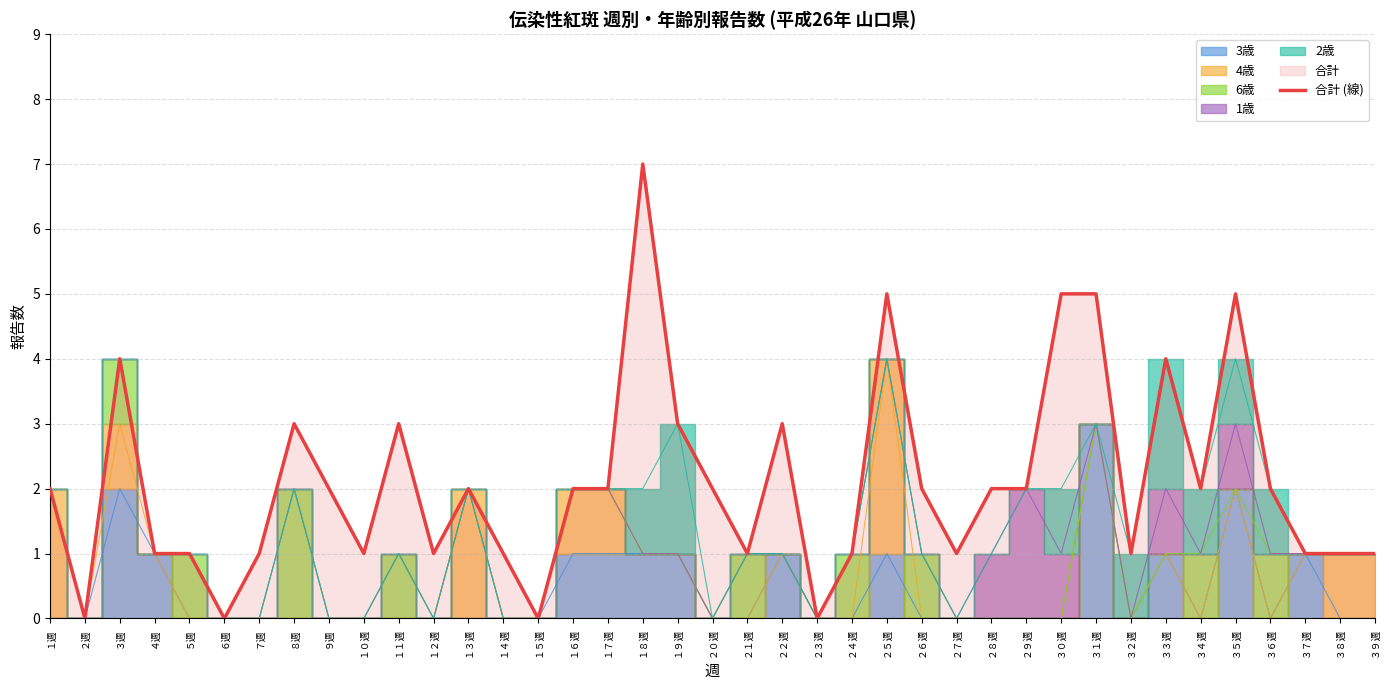

Reading left to right, list all the values displayed in this chart.

2	0	4	1	1	0	1	3	2	1	3	1	2	1	0	2	2	7	3	2	1	3	0	1	5	2	1	2	2	5	5	1	4	2	5	2	1	1	1